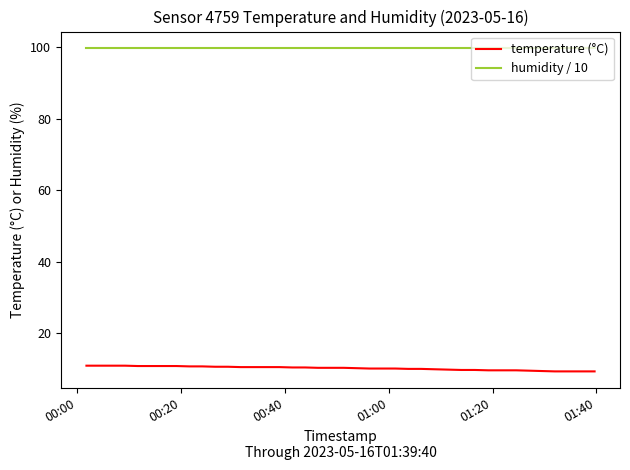

Which series has the largest range (max minus min)?

temperature (°C)